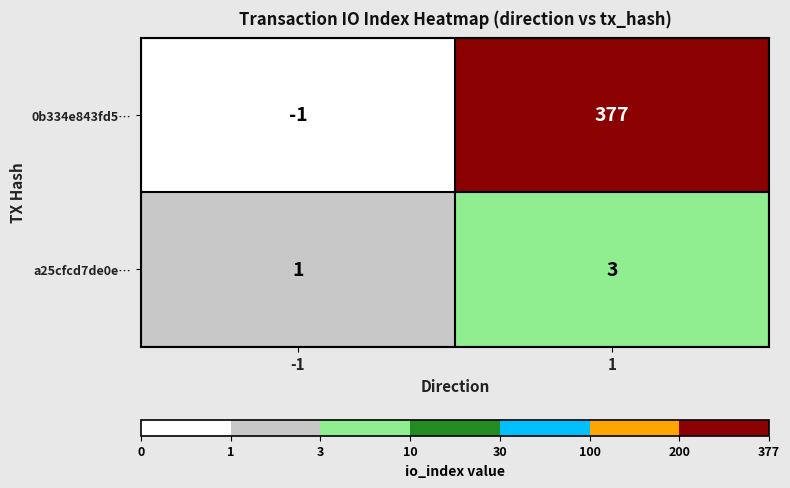

Rank the series by their maximum value, from highest to lowest.

0b334e843fd5…, a25cfcd7de0e…